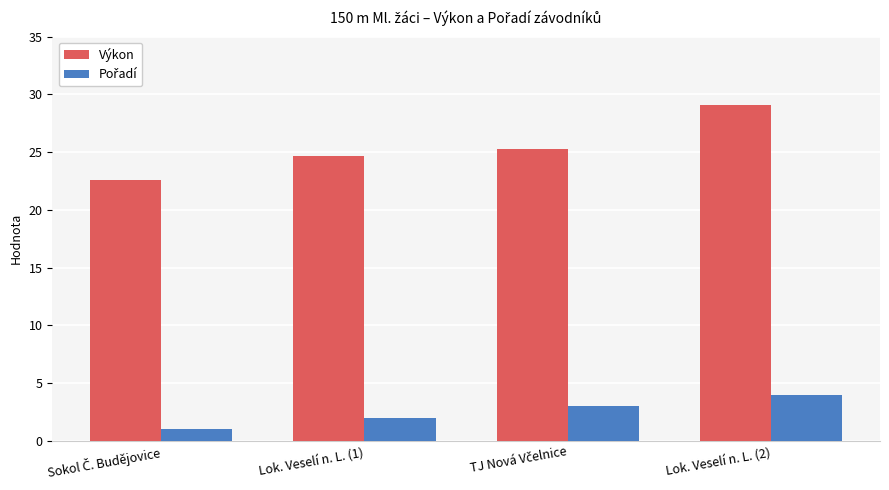

Are the bars horizontal?

No